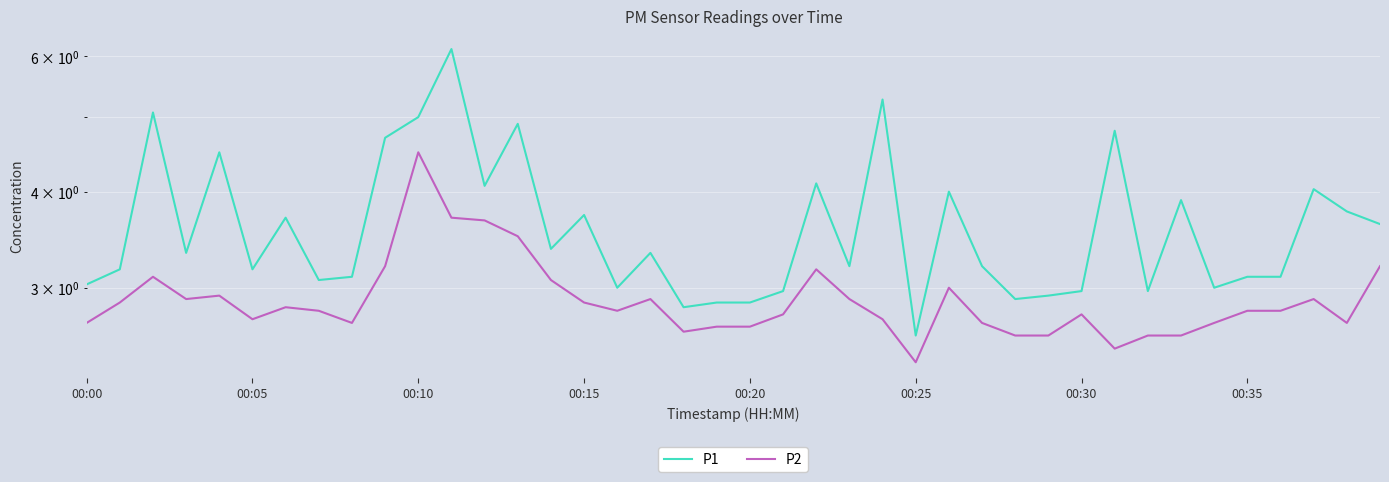

Is it true that P1 equals 3.1 at 8?

True